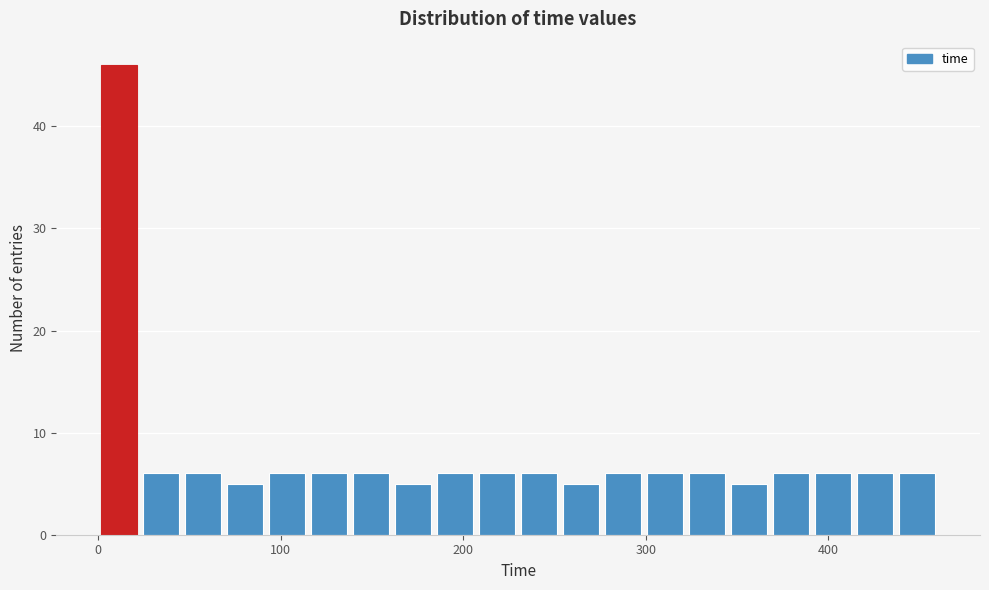

Around what value on the x-axis is the tallest bar? Give the approximate position of its centre, as read against the axis.

10